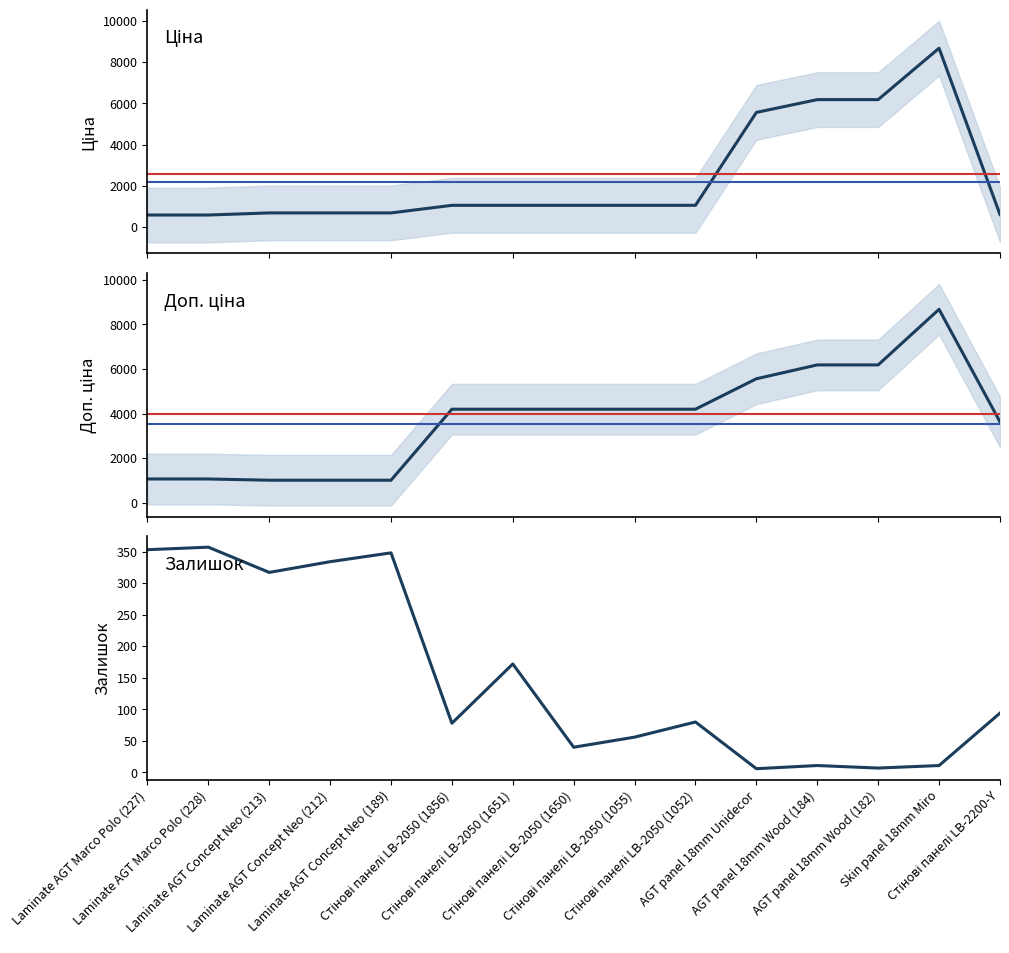

Which series has the largest range (max minus min)?

Ціна